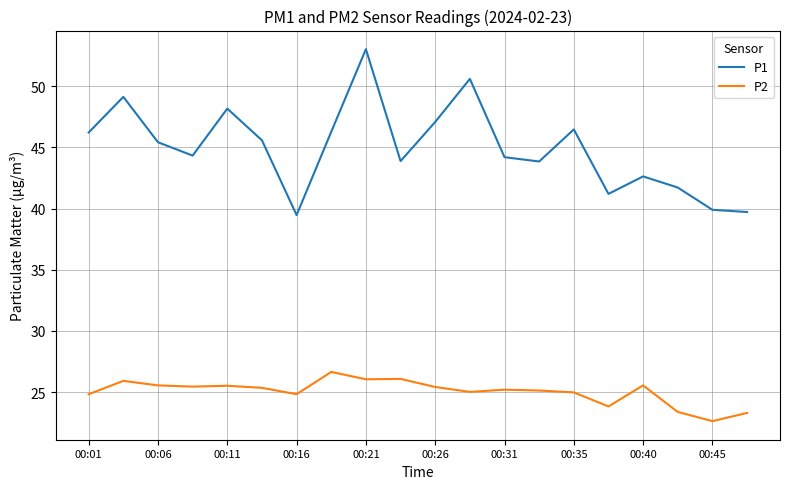

True or false: P2 and P1 cross at least once.

False